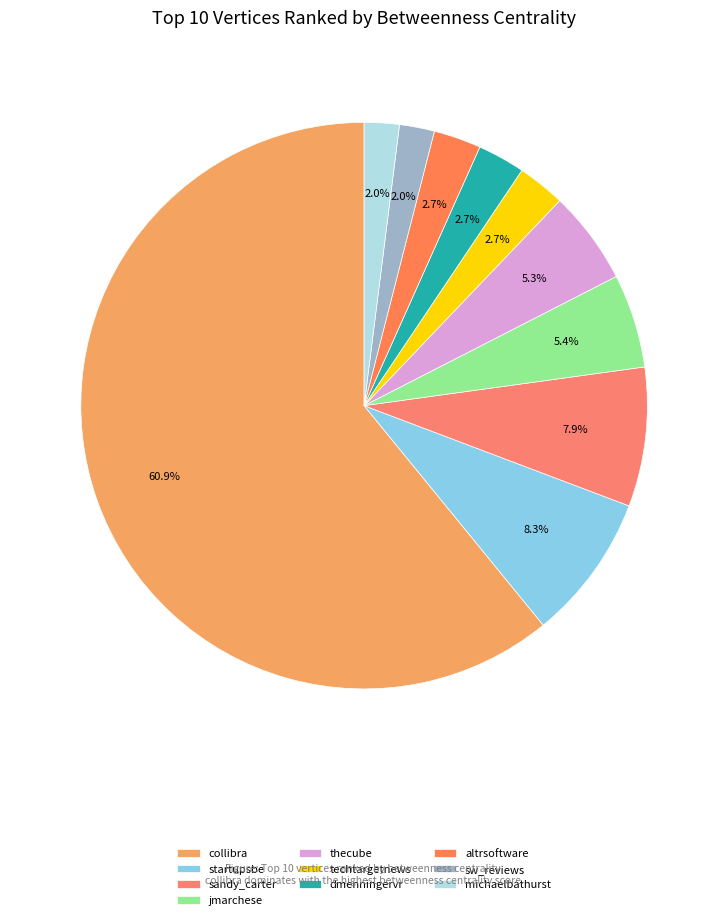

How many segments does this pie chart have?

10